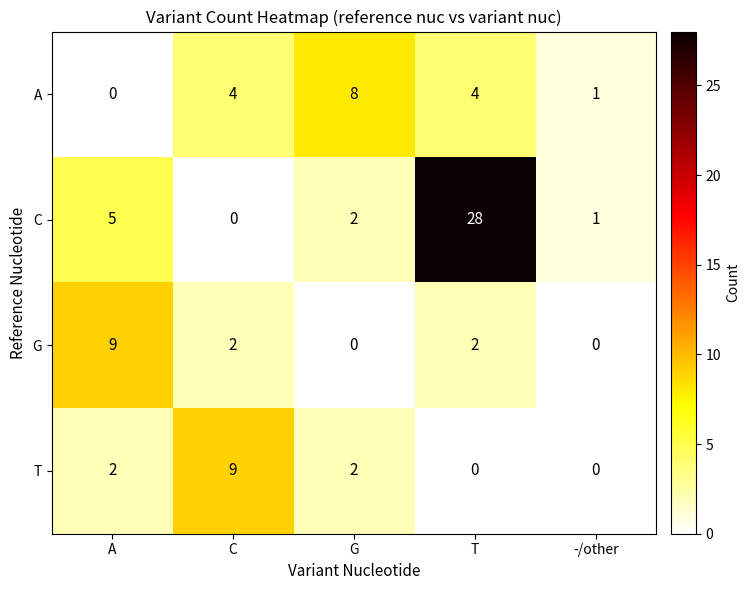

The C series shows 2 at G. True or false?

True